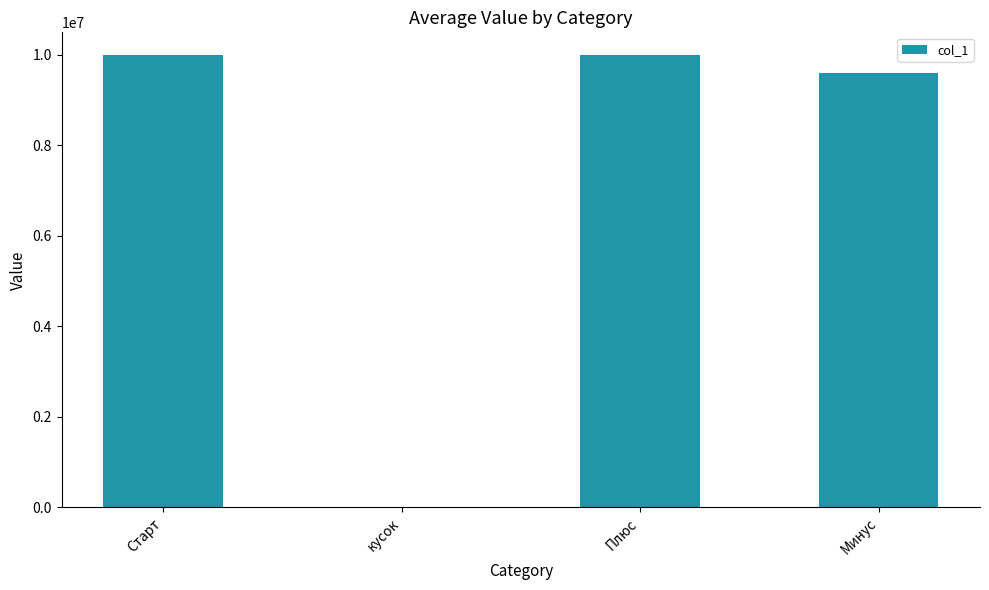

The value at кусок is 110. True or false?

True